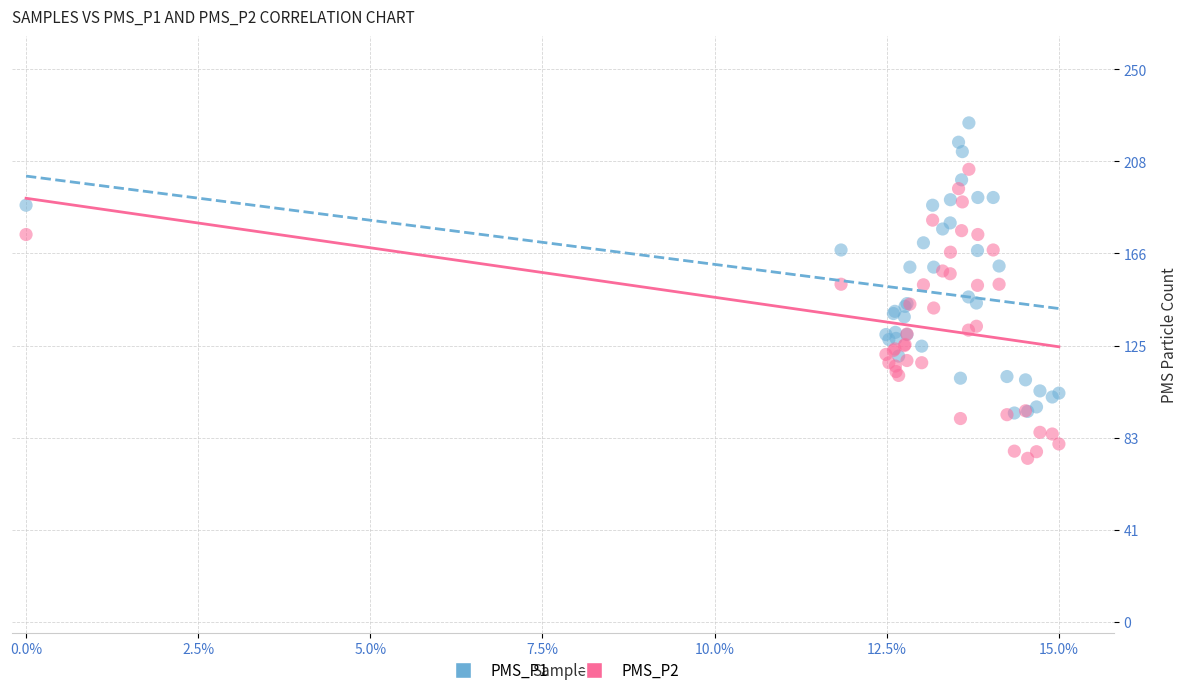

Which series contains the lowest Y value?

PMS_P2